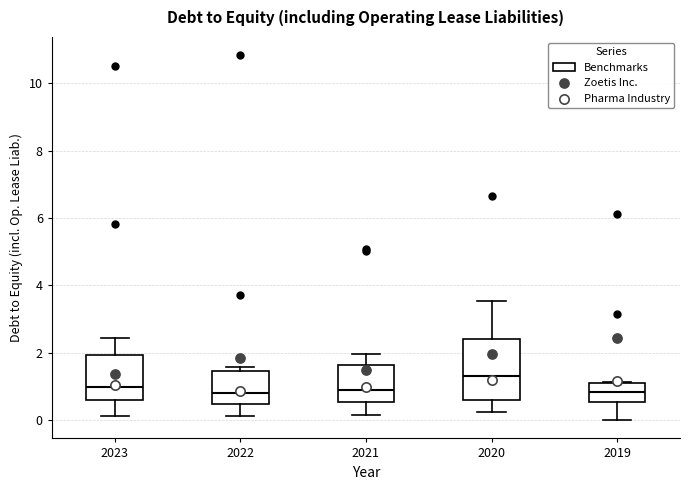

Where does the median line of the box at x = 2020 sit on the y-axis? The values are not printed on the chart, so give them approximately, as read against the axis.

1.4